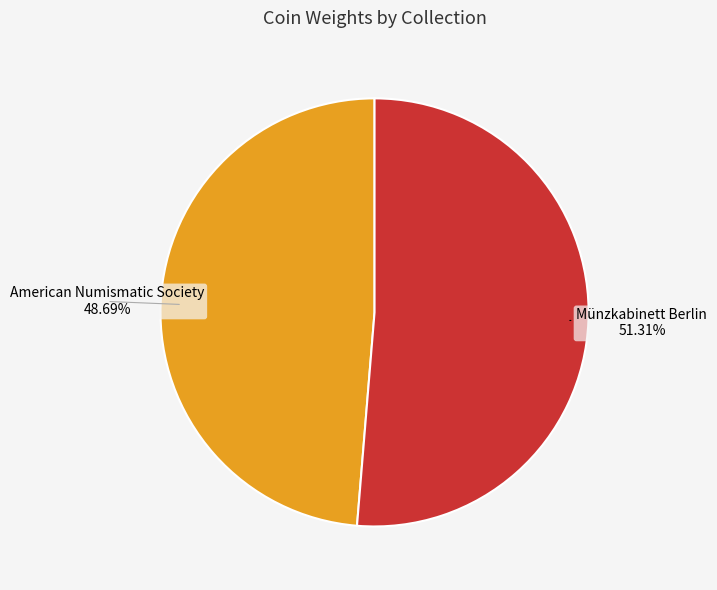

To the nearest percent, what portion does American Numismatic Society represent?

49%